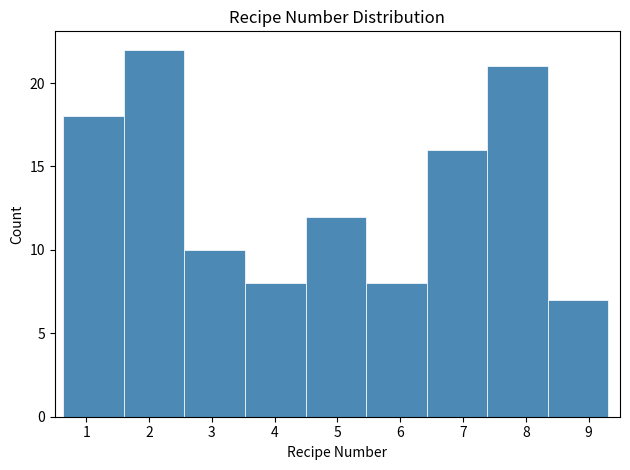

Reading left to right, transcribe this chart: for each bar, give the range it covers on the x-axis and its height. Neither the bar edges nor the heights are printed on the chart, so give them approximately, as read against the axes.

0.6 to 1.6: 18
1.6 to 2.6: 22
2.6 to 3.5: 10
3.5 to 4.5: 8
4.5 to 5.5: 12
5.5 to 6.4: 8
6.4 to 7.4: 16
7.4 to 8.4: 21
8.4 to 9.3: 7